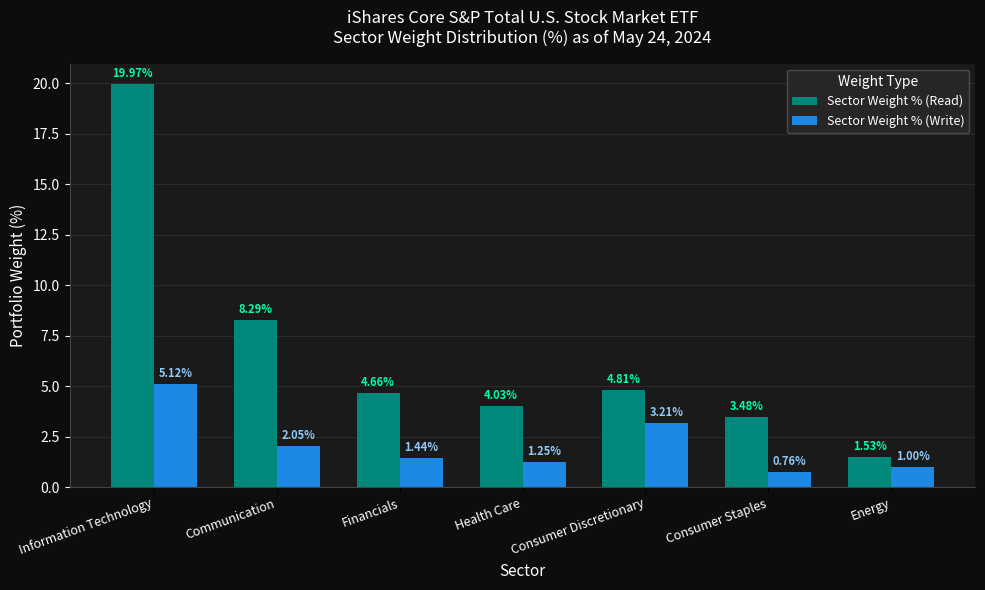

What is the maximum value shown in the chart?

20.0